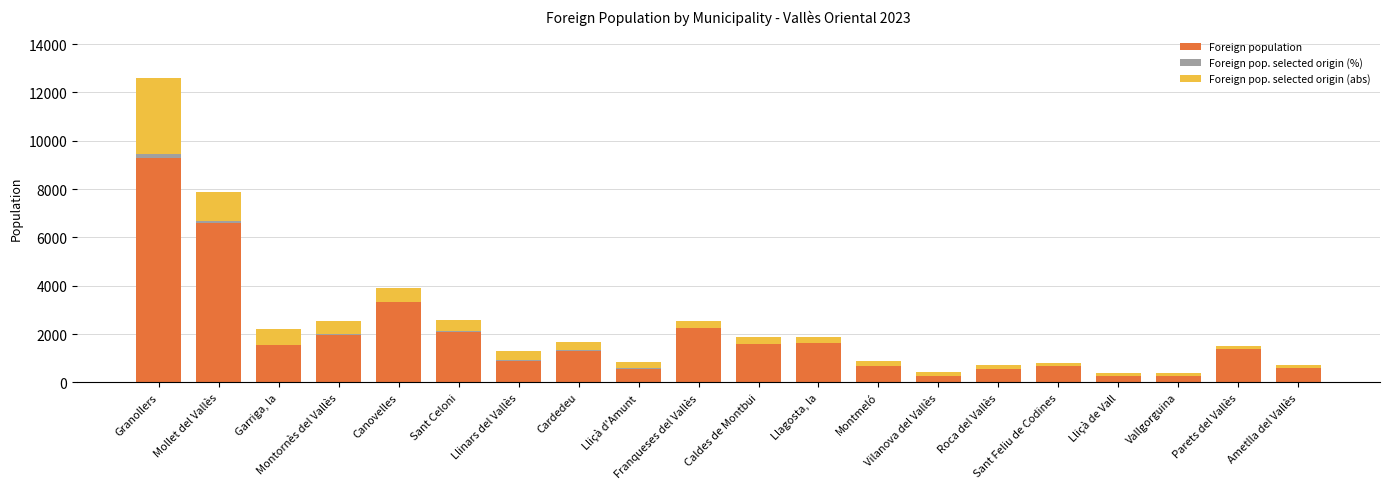

What is the maximum value for Foreign population?

9295